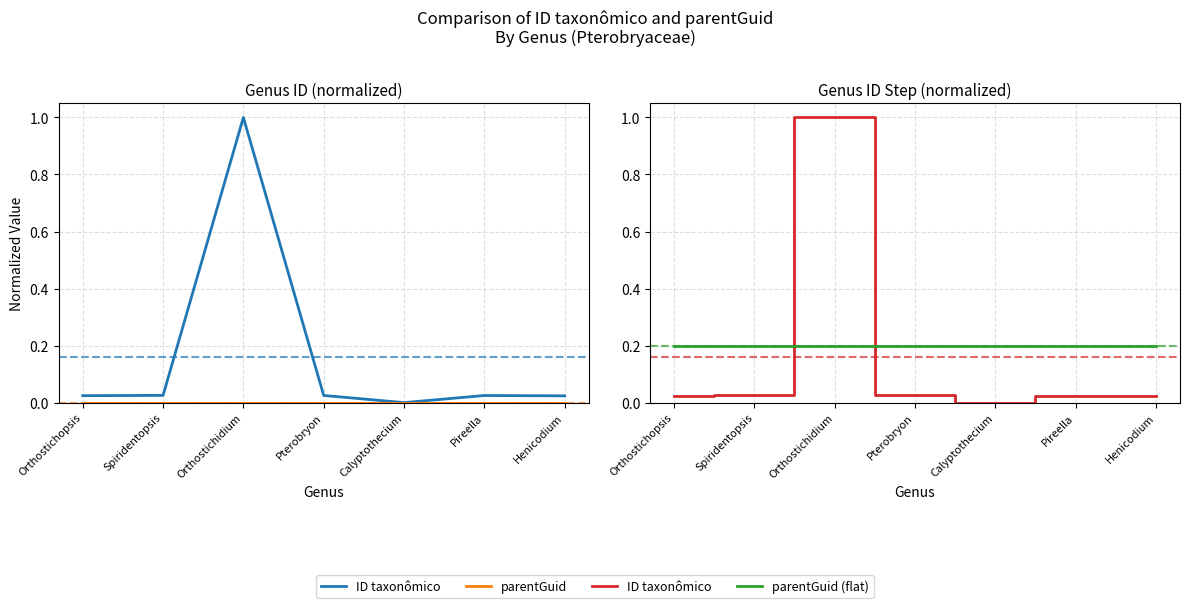

What is the maximum value shown in the chart?

1.0